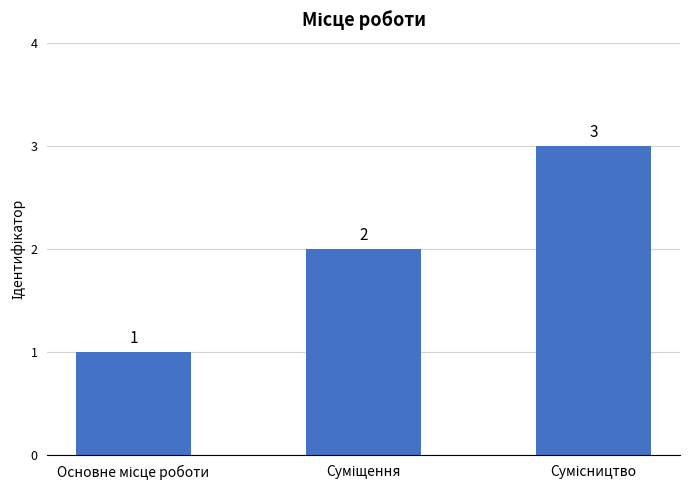

What is the sum of all values?

6